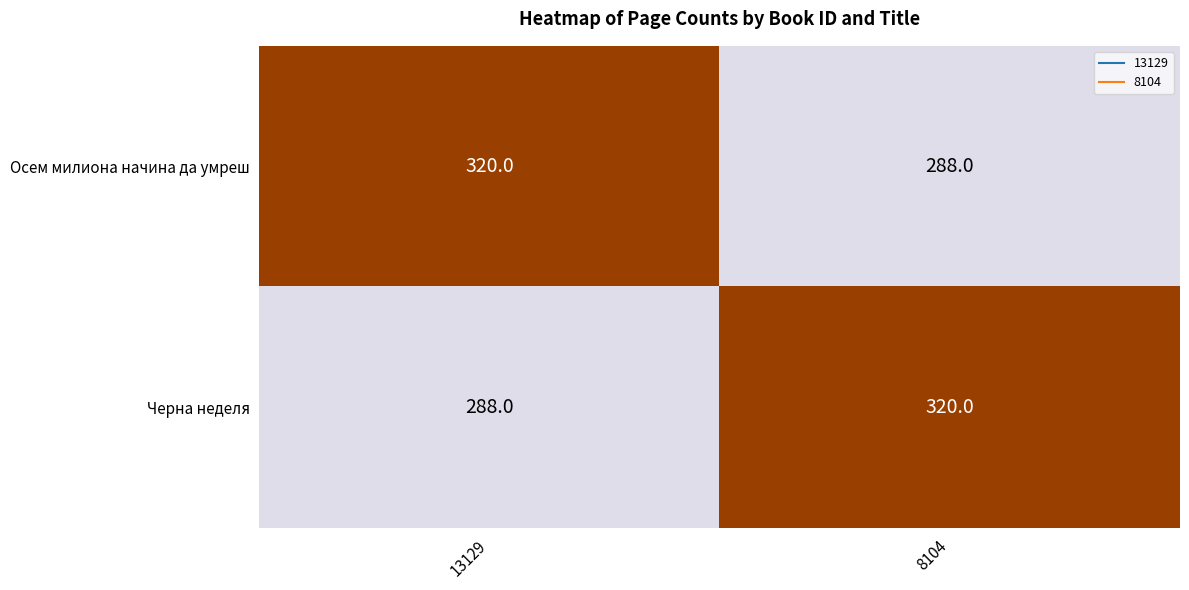

Rank the series at 13129 from highest to lowest value.

Осем милиона начина да умреш, Черна неделя